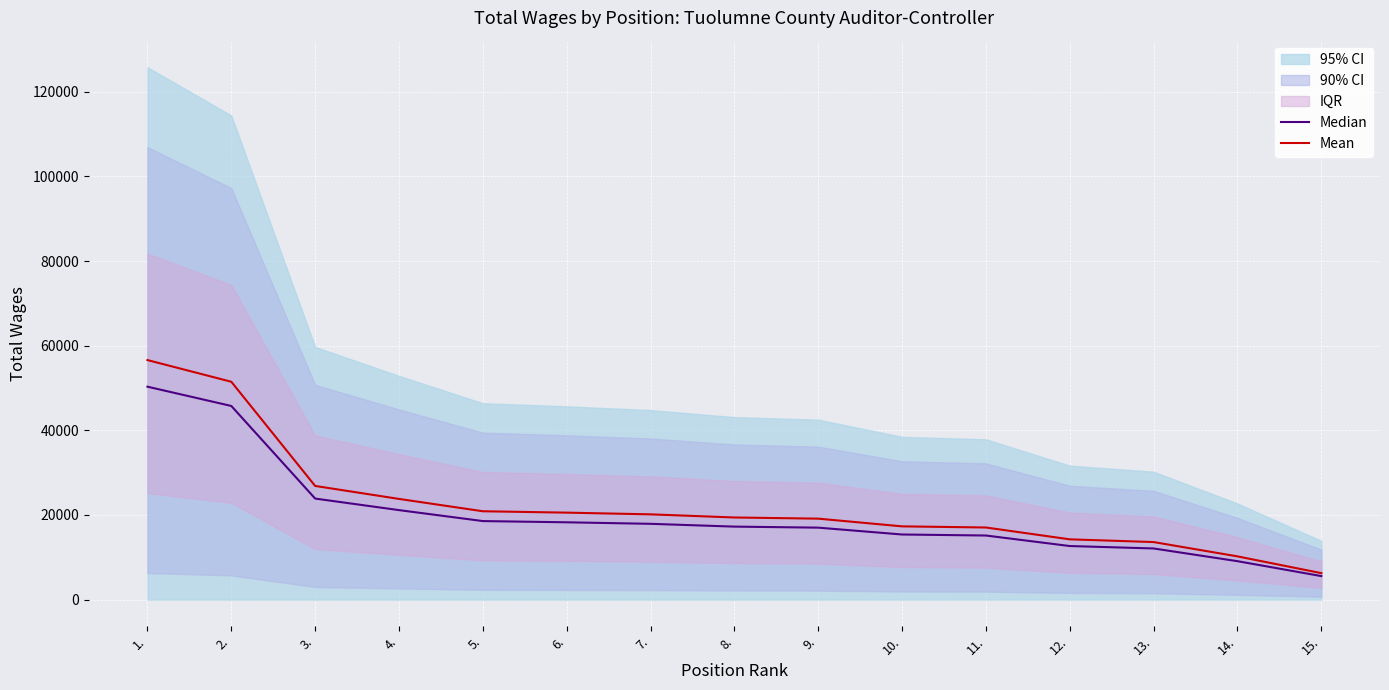

What is the sum of the Median values at 4. and 1.?

71461.2